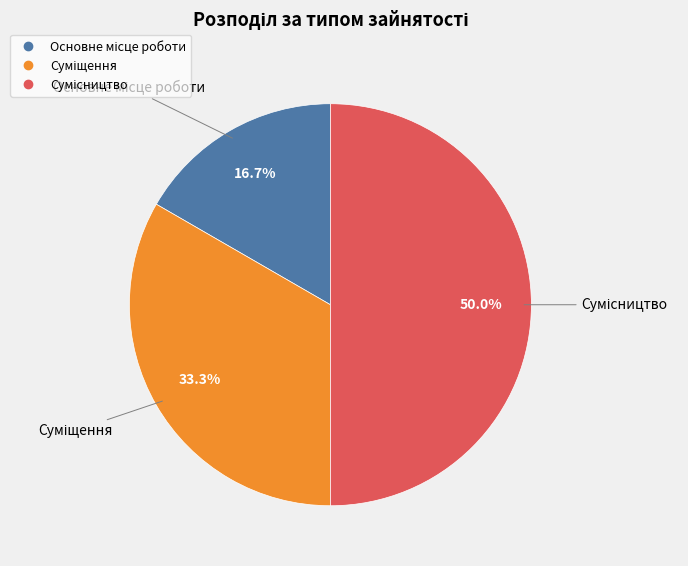

Does any single category account for the majority?

No